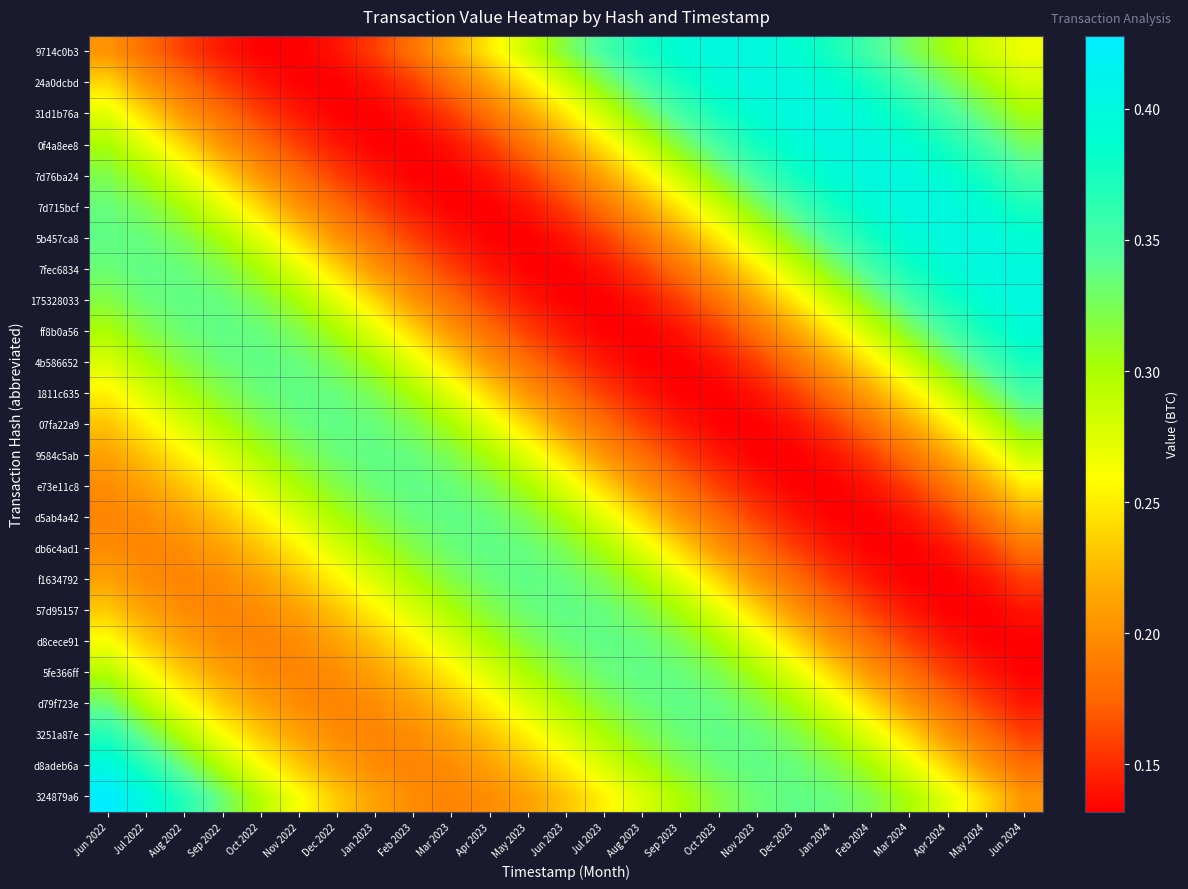

What is the smallest value displayed?

0.1